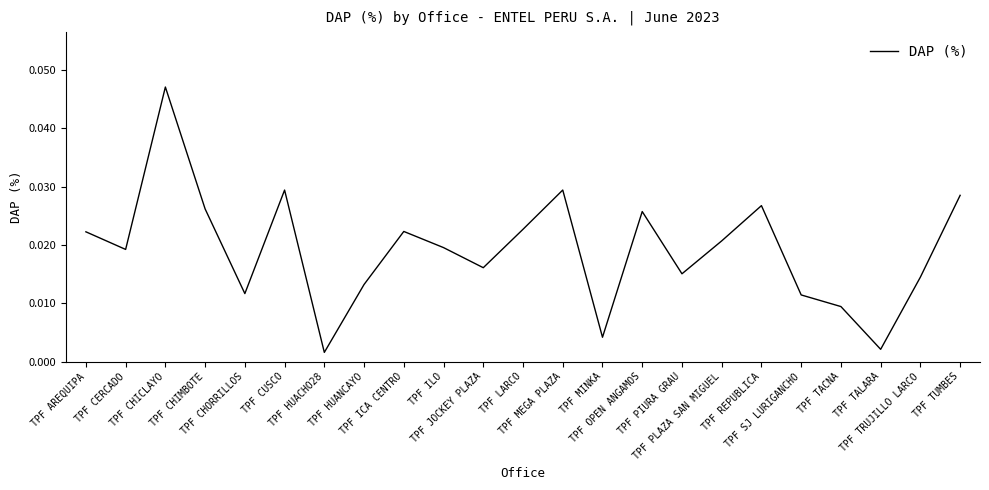

True or false: the data has more than 0 interior local peaks.

True